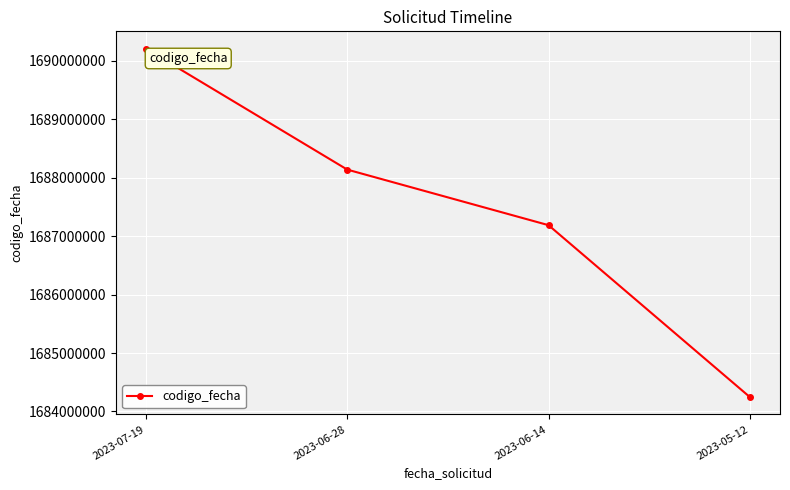

Which has a higher value, 2023-07-19 or 2023-05-12?

2023-07-19